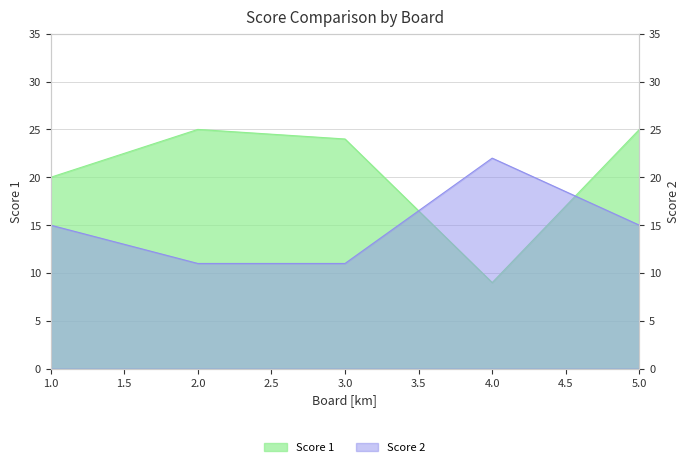

Rank the series by their maximum value, from lowest to highest.

Score 2, Score 1